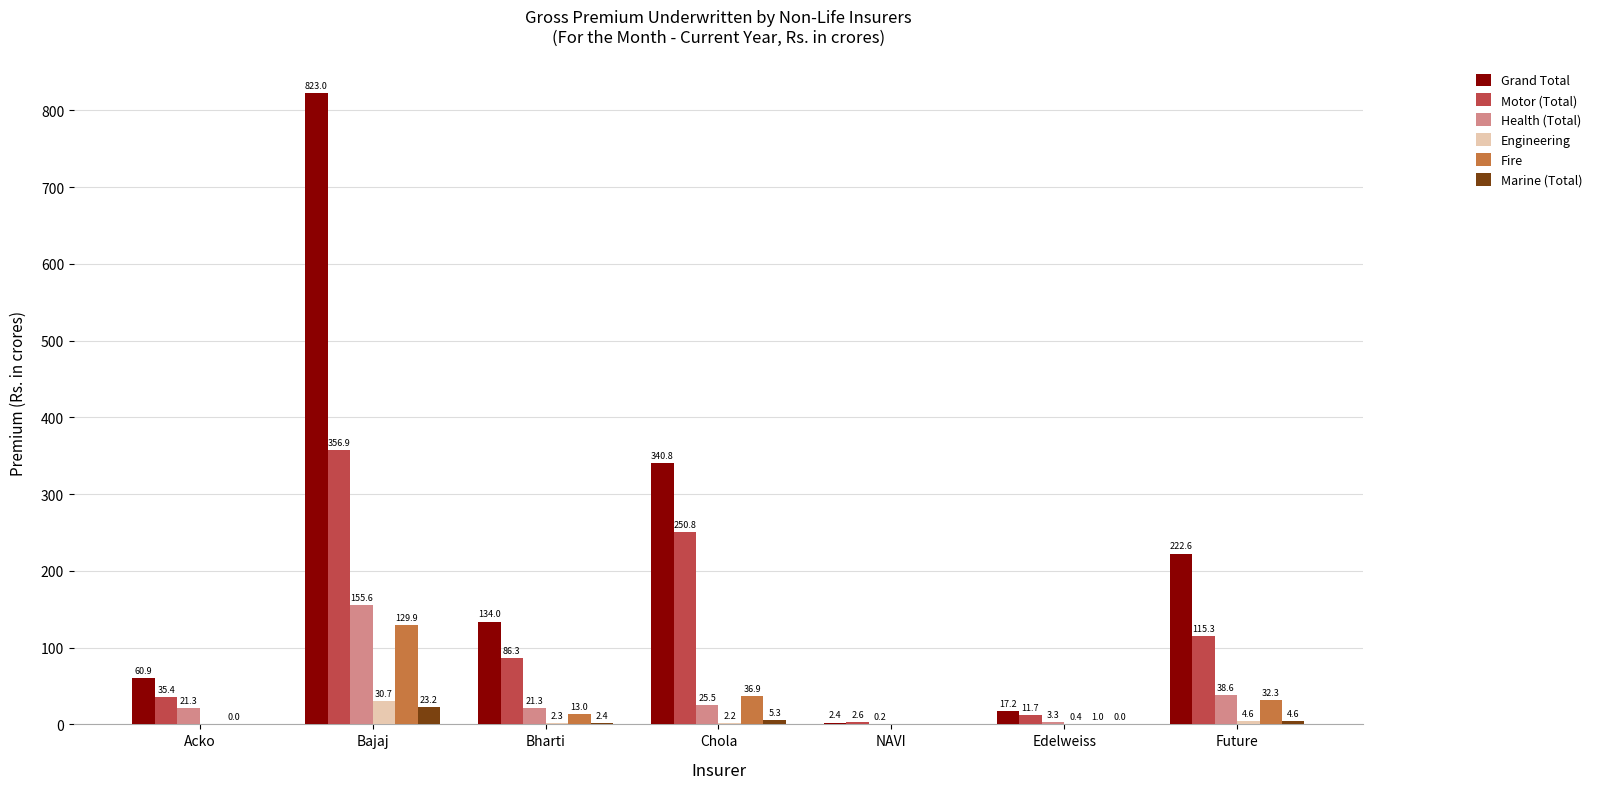

At which label does Fire first exceed 12?

Bajaj